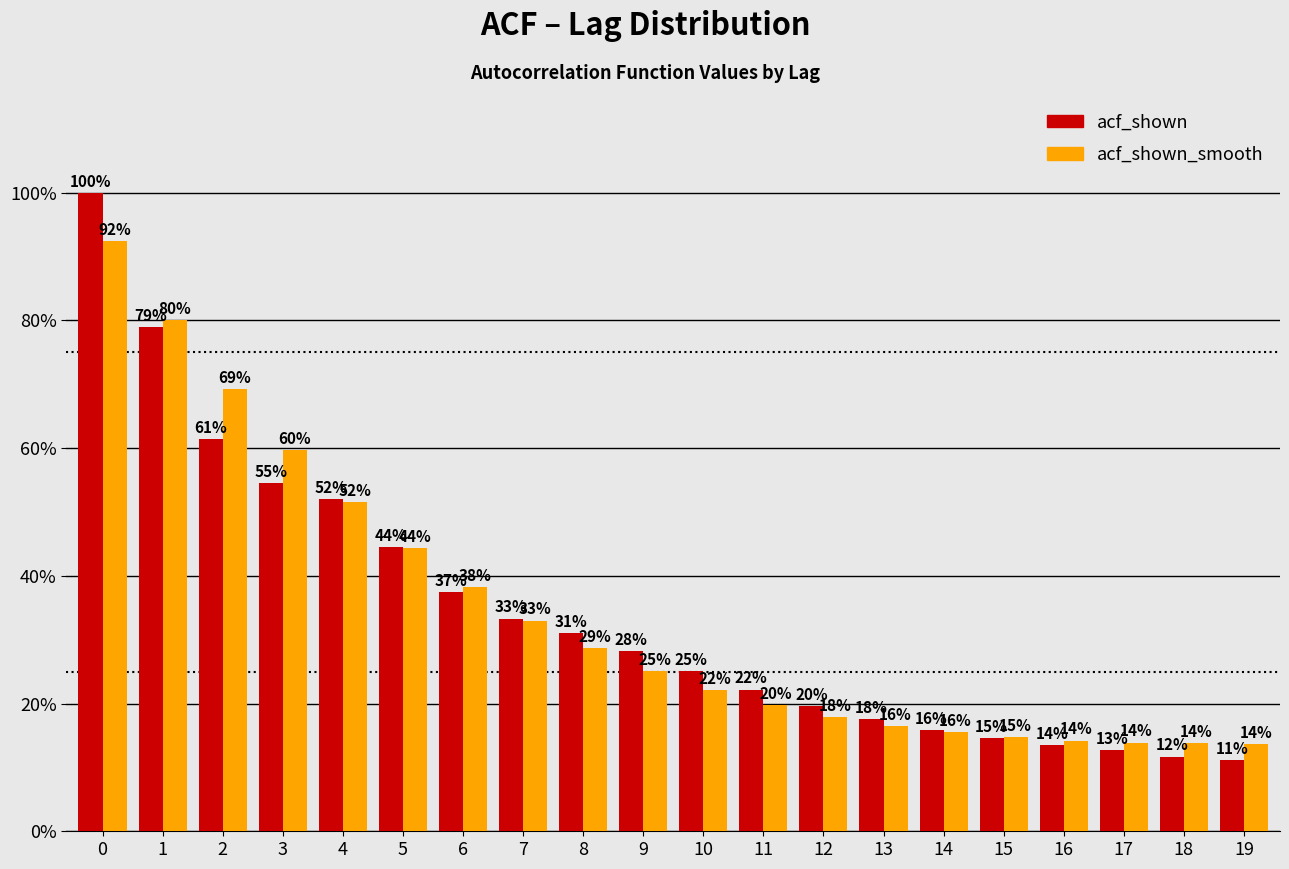

Does the chart contain any negative values?

No